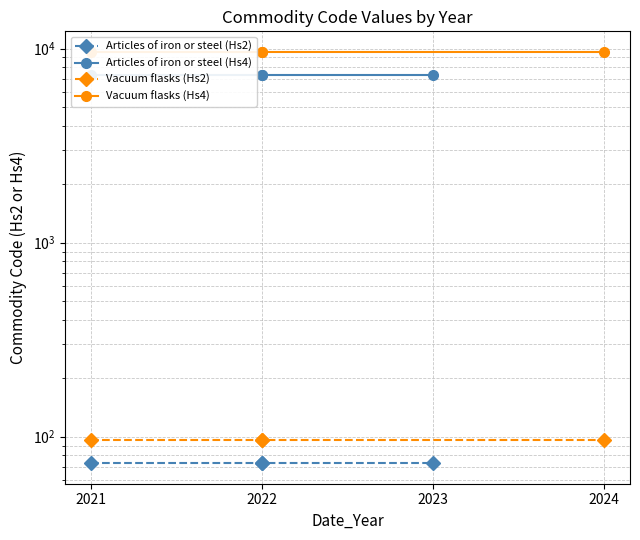

What is the sum of the Vacuum flasks (Hs2) values at 2023 and 2022?

192